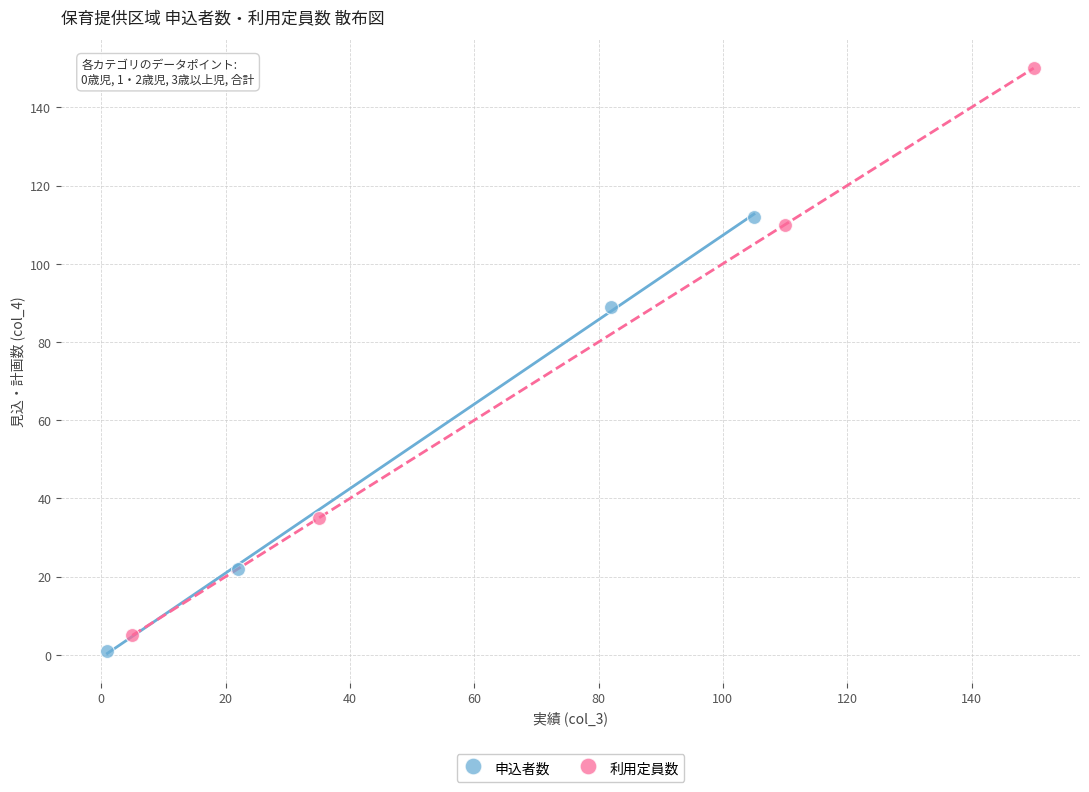

Which series contains the highest Y value?

利用定員数